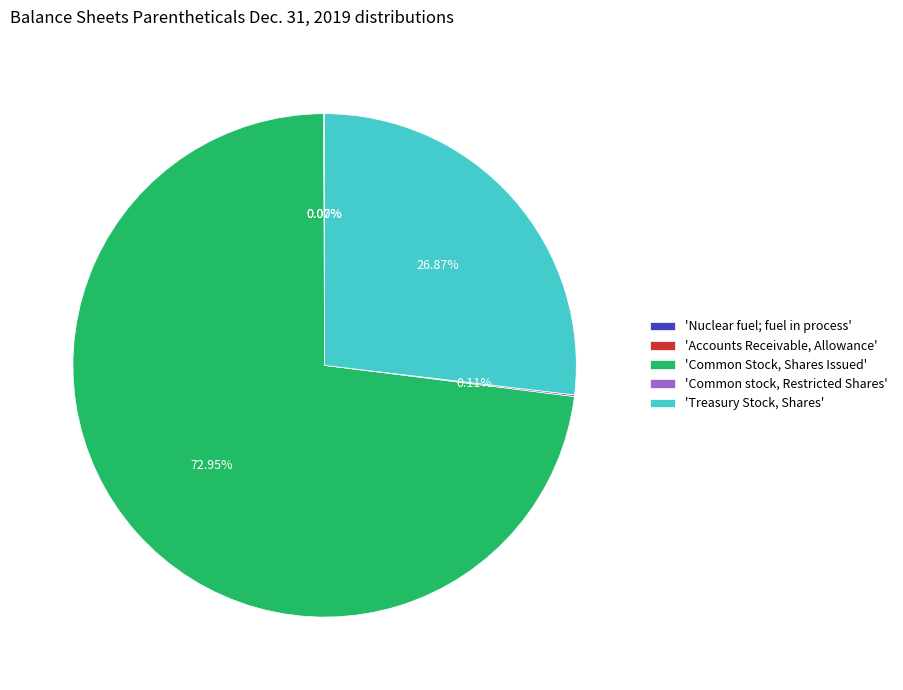

Which has a higher value, 'Common Stock, Shares Issued' or 'Treasury Stock, Shares'?

'Common Stock, Shares Issued'